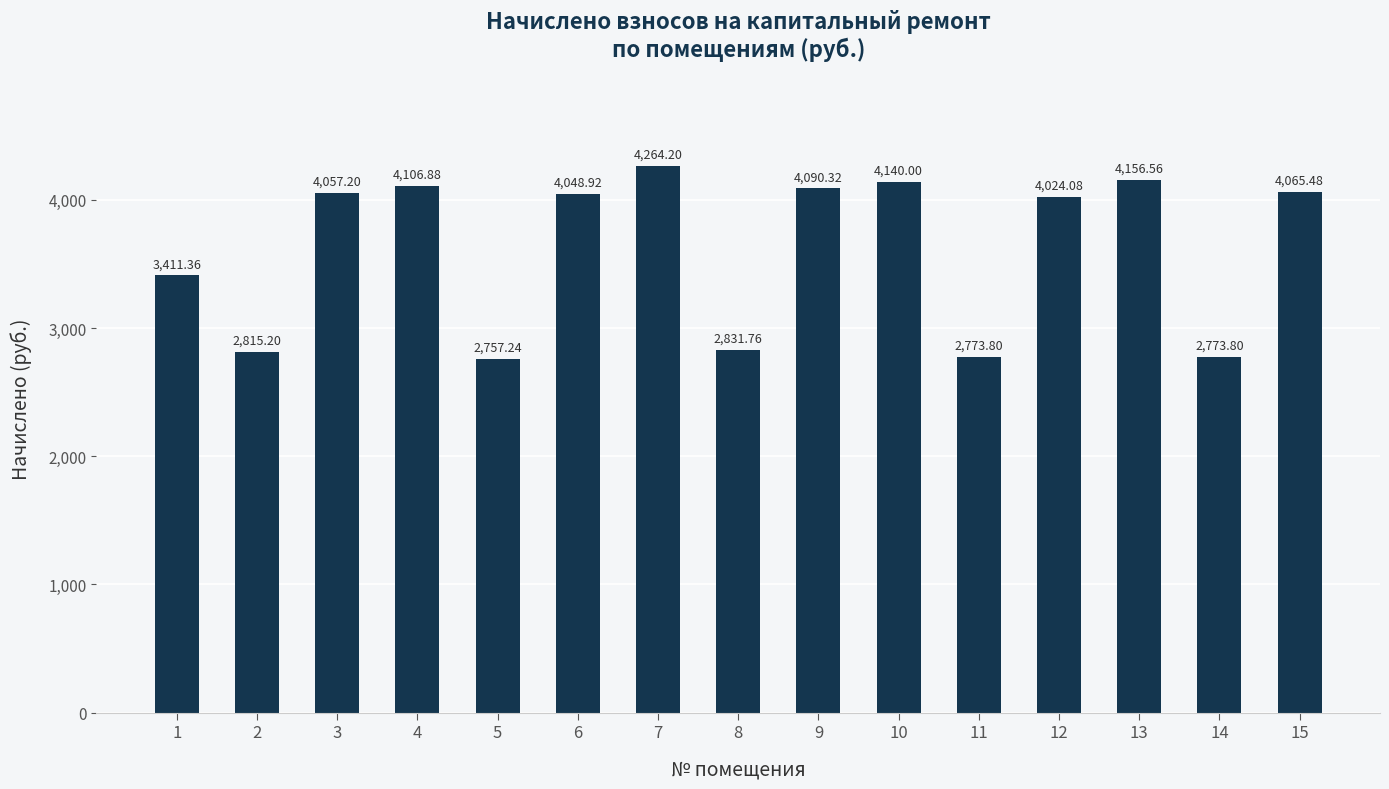

What is the value of the 13th bar from the left?

4156.6